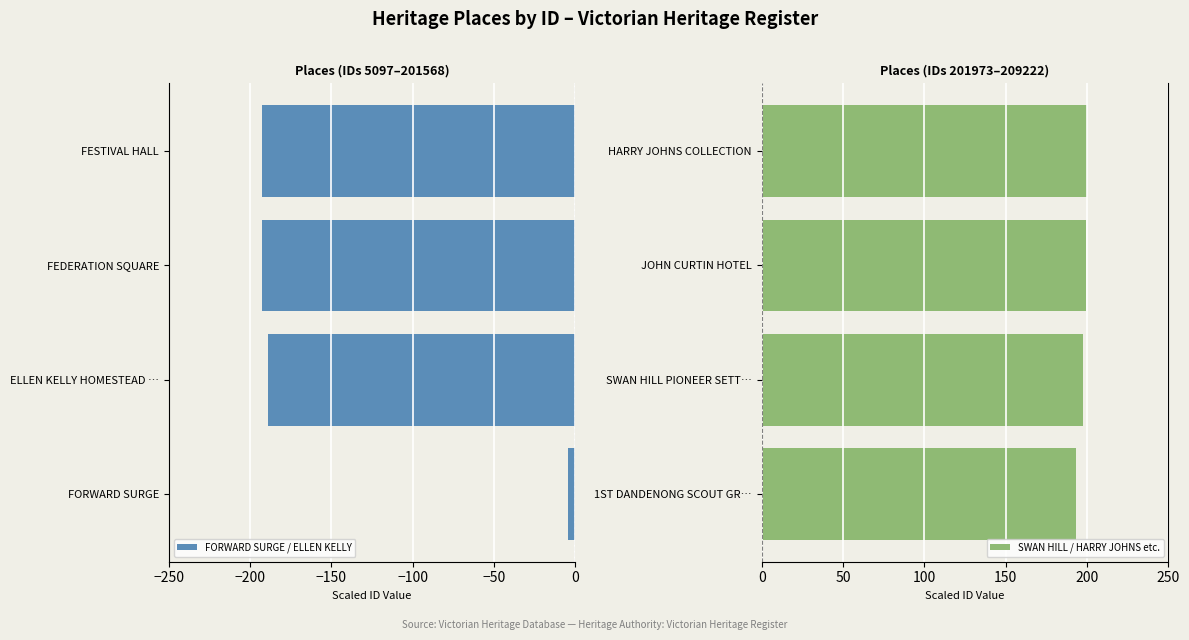

Is it true that FORWARD SURGE / ELLEN KELLY equals -315.0 at FESTIVAL HALL?

False